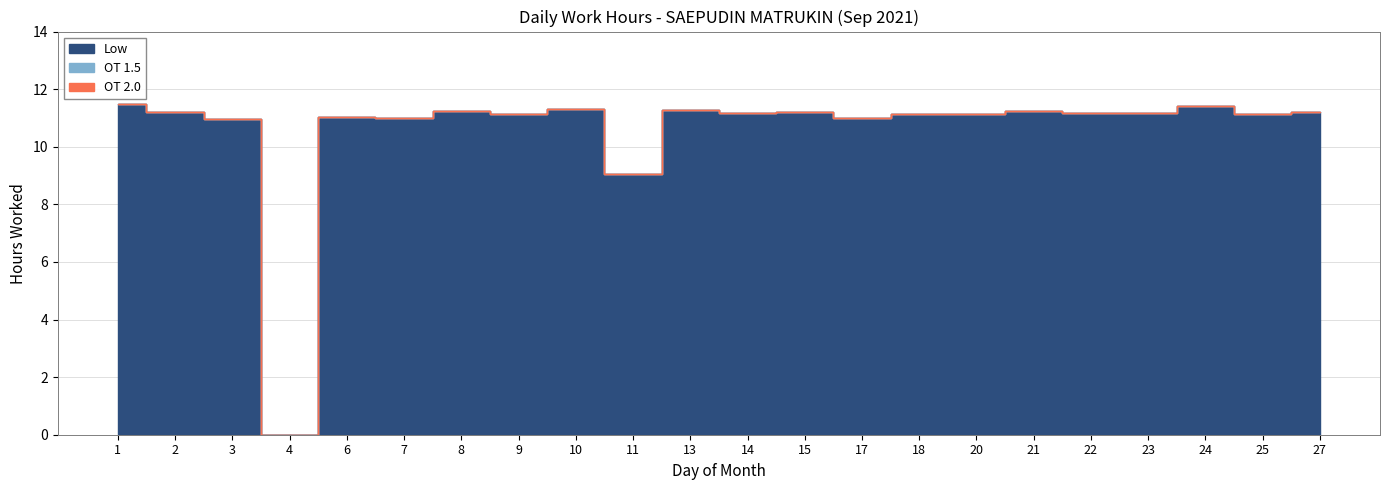

At which category is the sum across all series the highest?

1